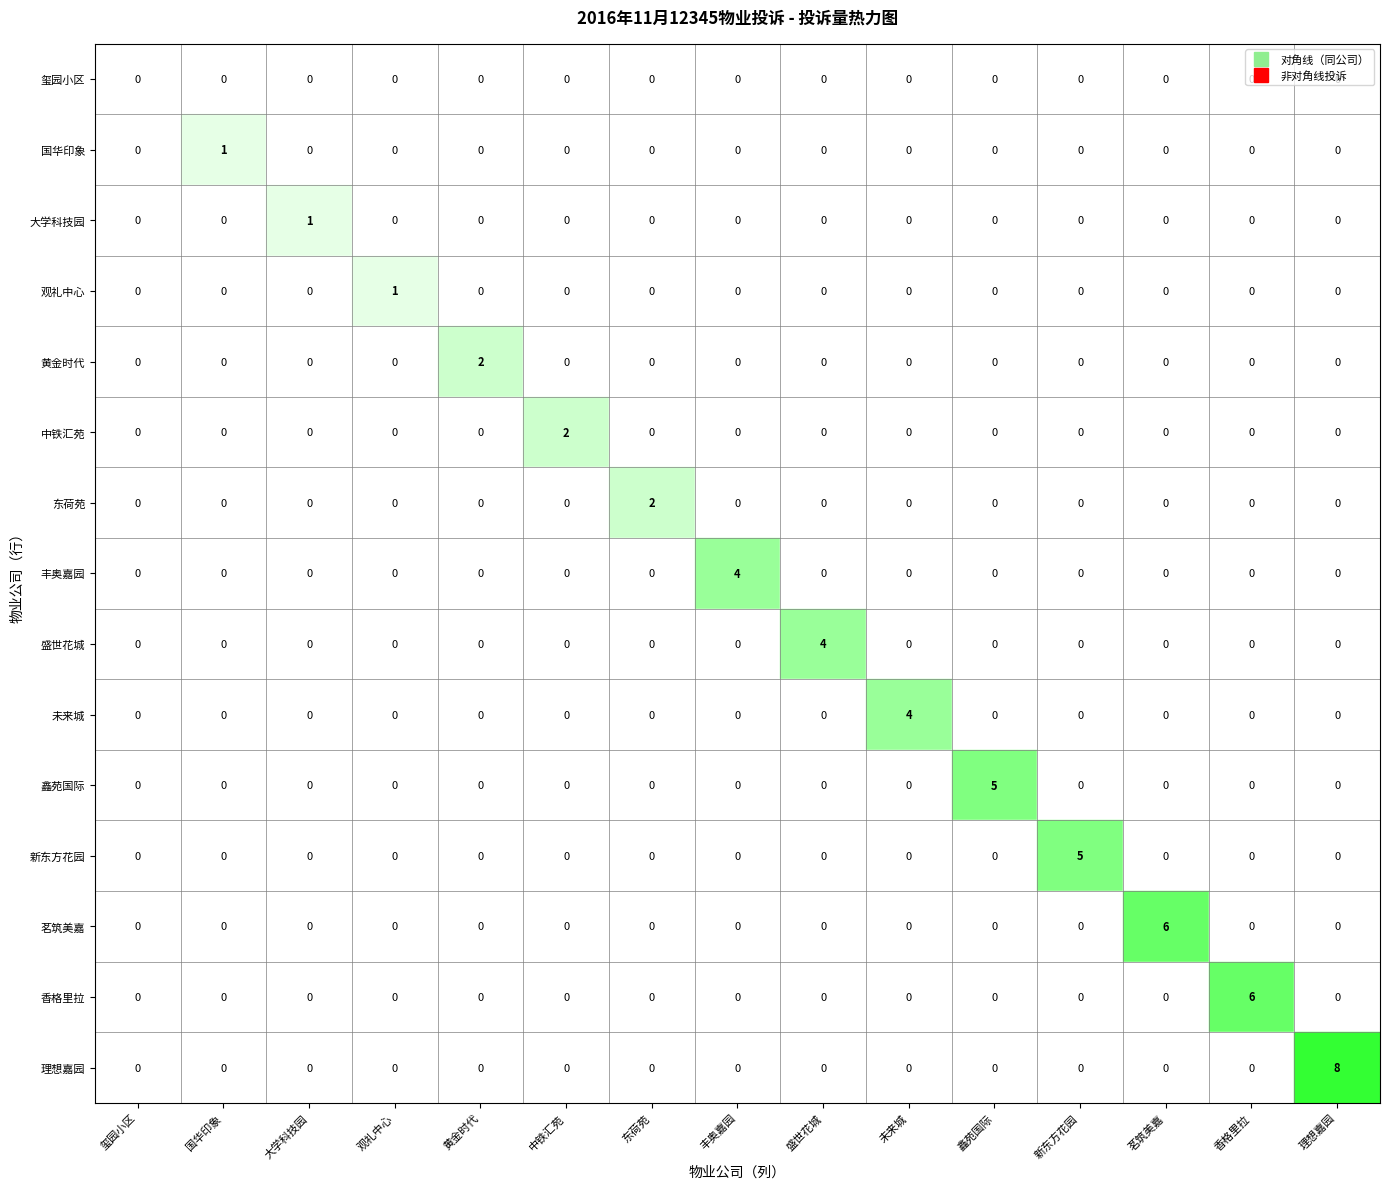

Rank the categories by 盛世花城 value from highest to lowest.

盛世花城, 玺园小区, 国华印象, 大学科技园, 观礼中心, 黄金时代, 中铁汇苑, 东荷苑, 丰奥嘉园, 未来城, 鑫苑国际, 新东方花园, 茗筑美嘉, 香格里拉, 理想嘉园